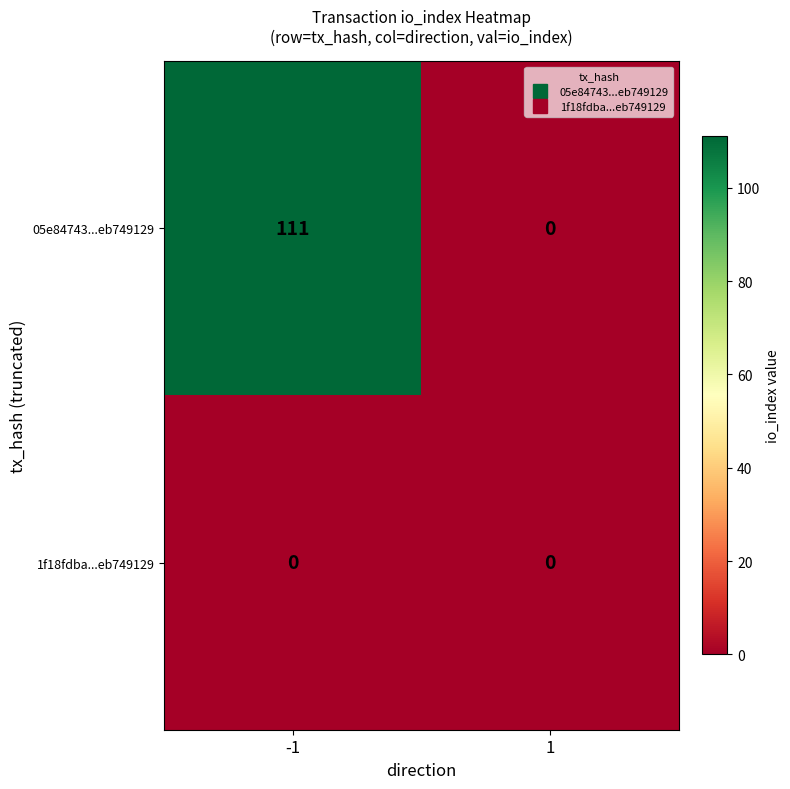

List the series in order of their overall mean, highest first.

05e84743...eb749129, 1f18fdba...eb749129